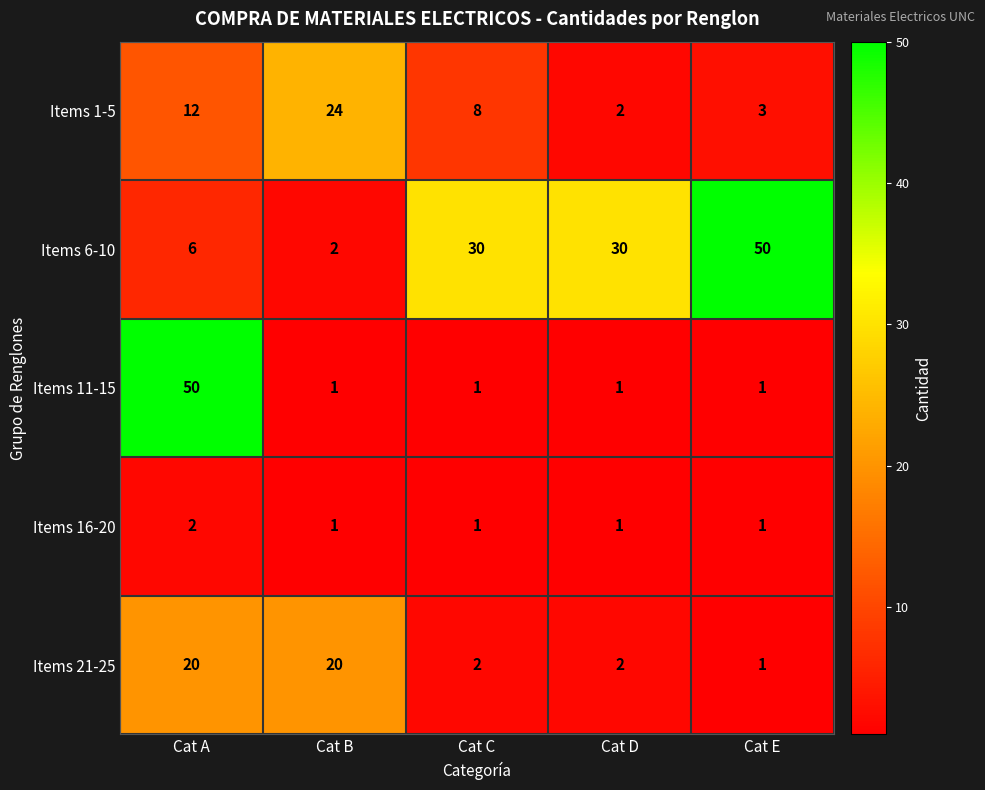

How many data points in Items 21-25 are less than 2?

1